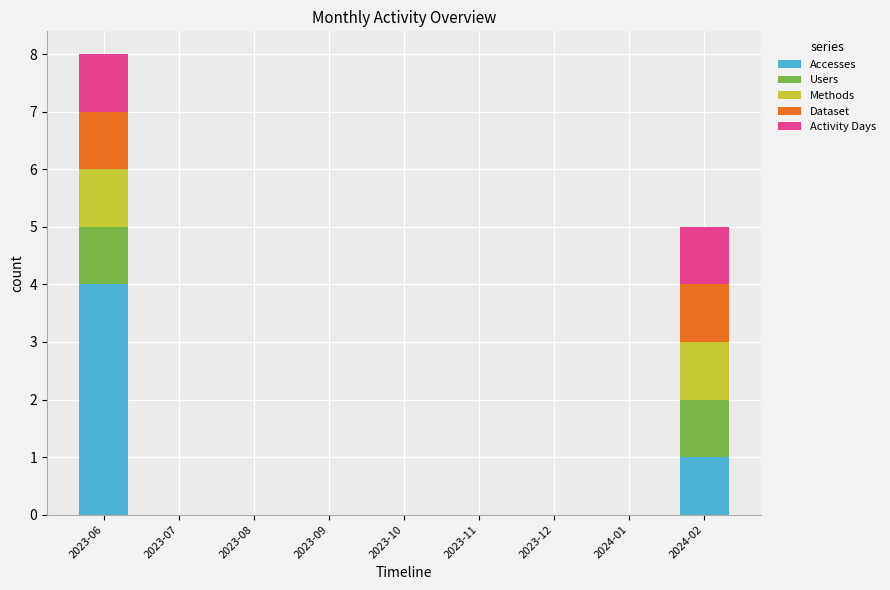

What is the highest value of the Accesses series?

4